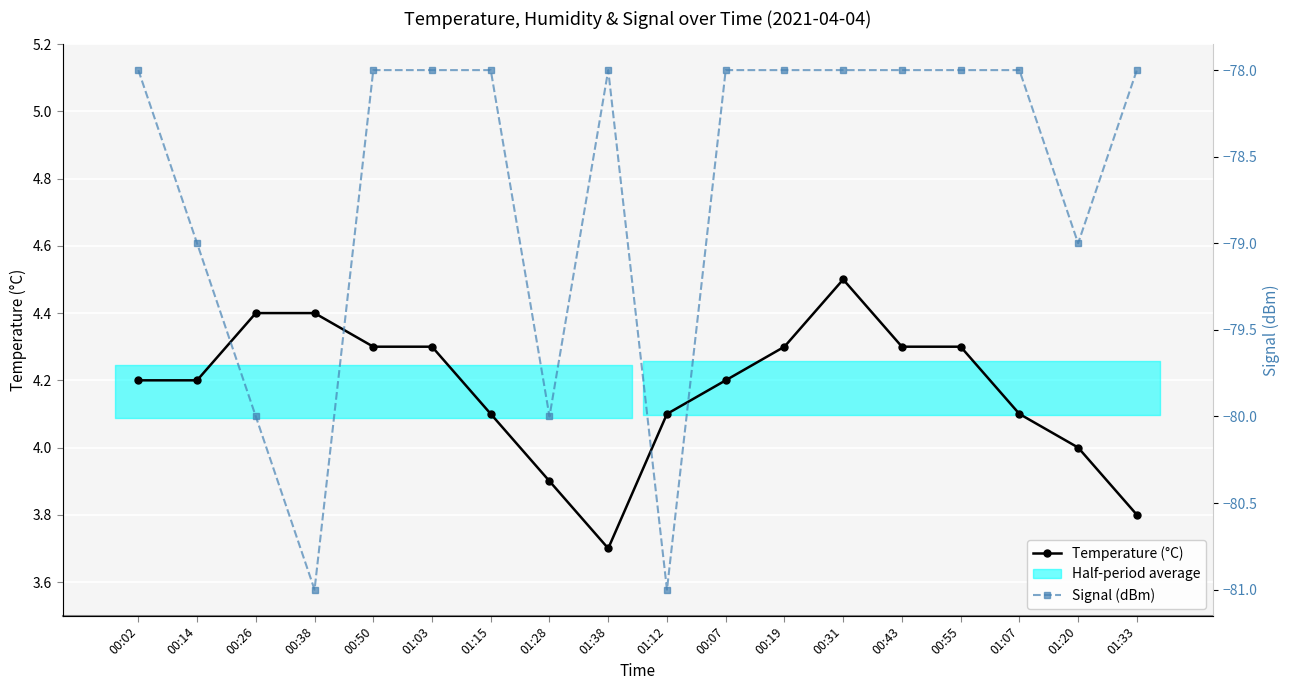

At which category is the sum across all series the highest?

00:31